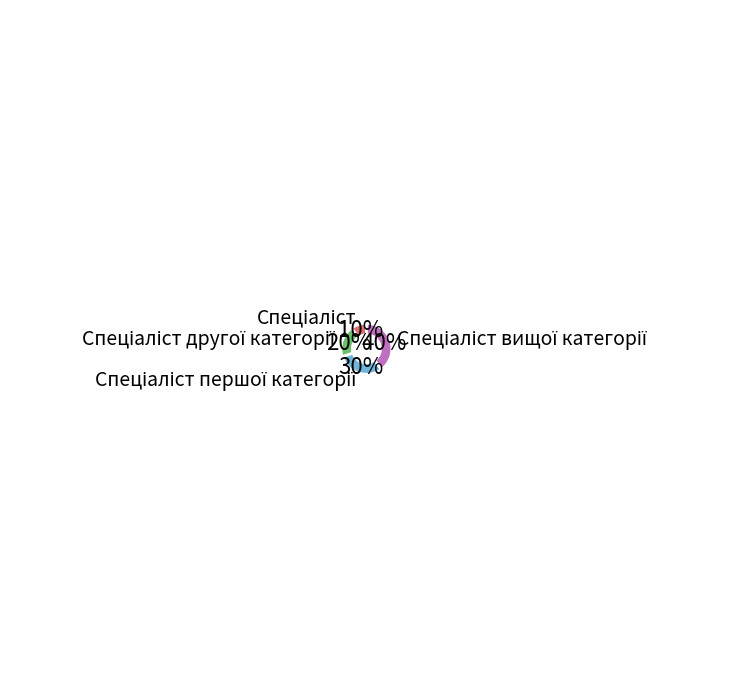

Is there a majority slice in this chart?

No